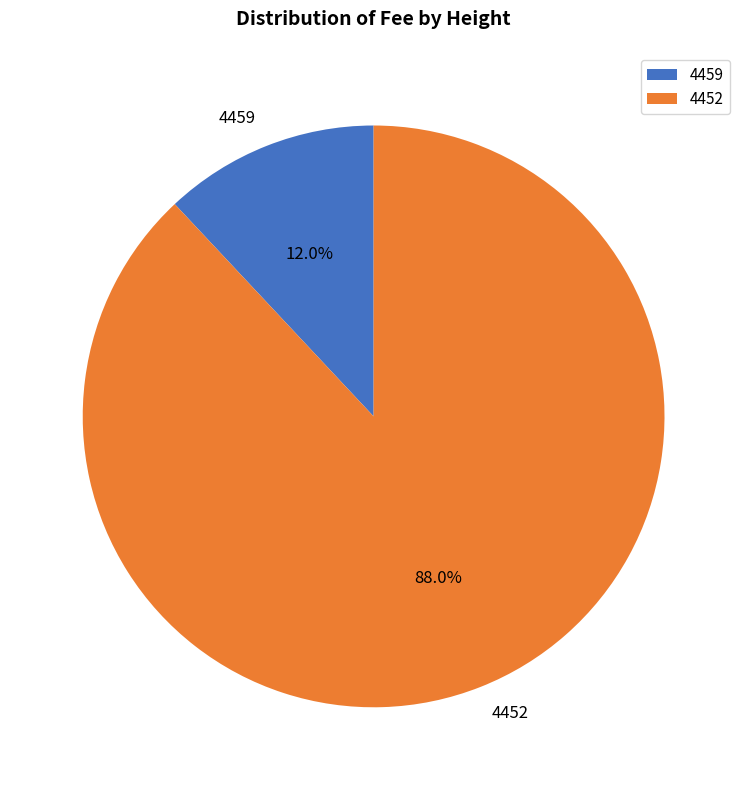

To the nearest percent, what is the difference between the largest and smallest slice percentages?

76%